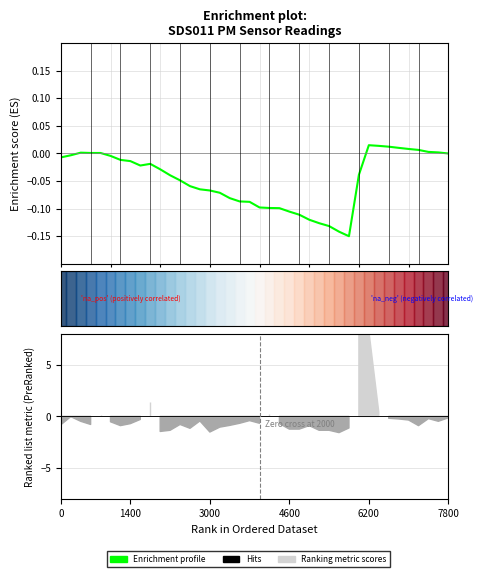

The Enrichment profile series shows 0.0 at 34. True or false?

True